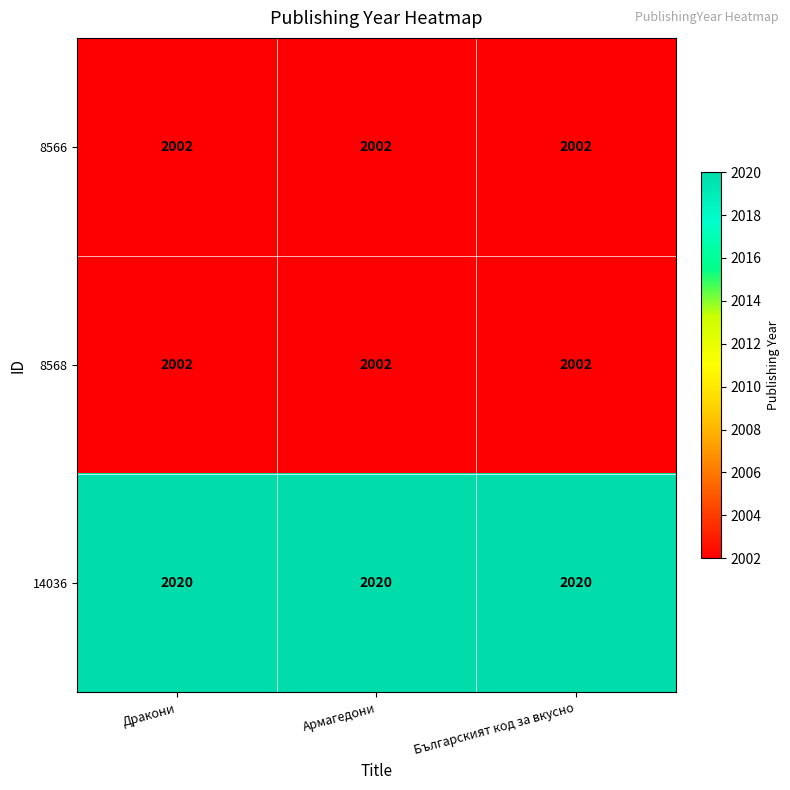

The value of 14036 at Дракони is 2020. True or false?

True